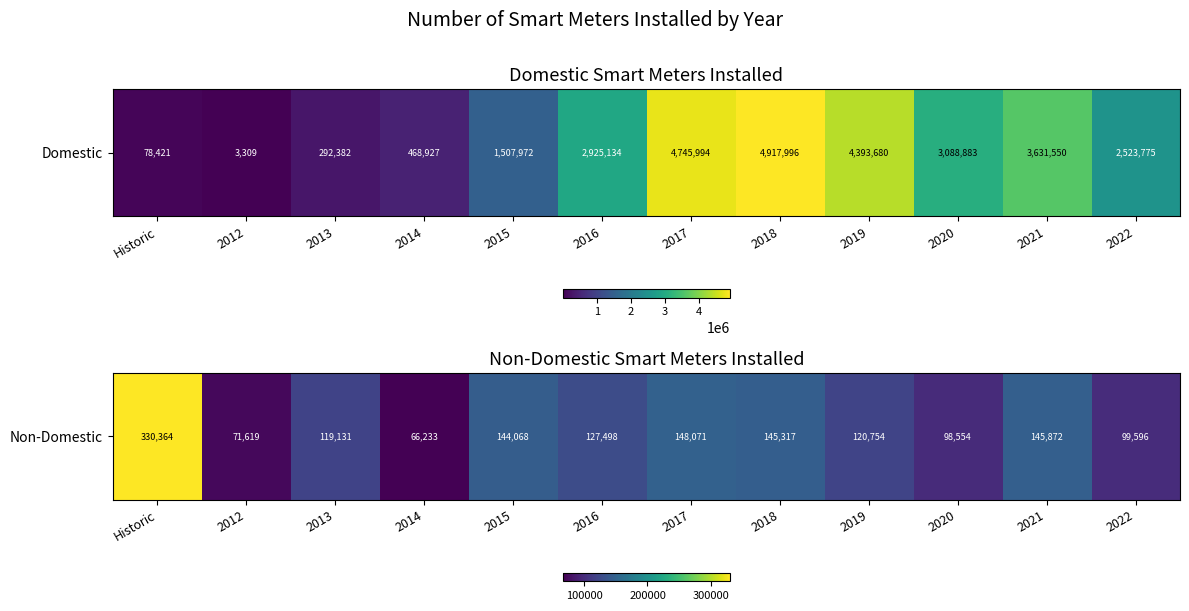

List the labels in order of value, largest first.

Historic, 2017, 2021, 2018, 2015, 2016, 2019, 2013, 2022, 2020, 2012, 2014